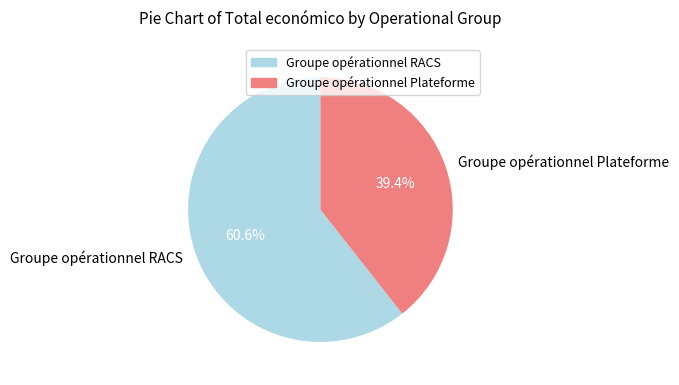

Is there any slice that represents more than half of the pie?

Yes